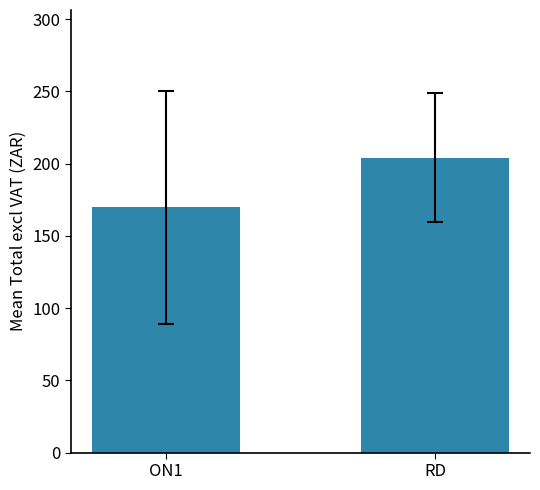

Reading left to right, transcribe all the data shown in this chart.

ON1=169.7	RD=204.3